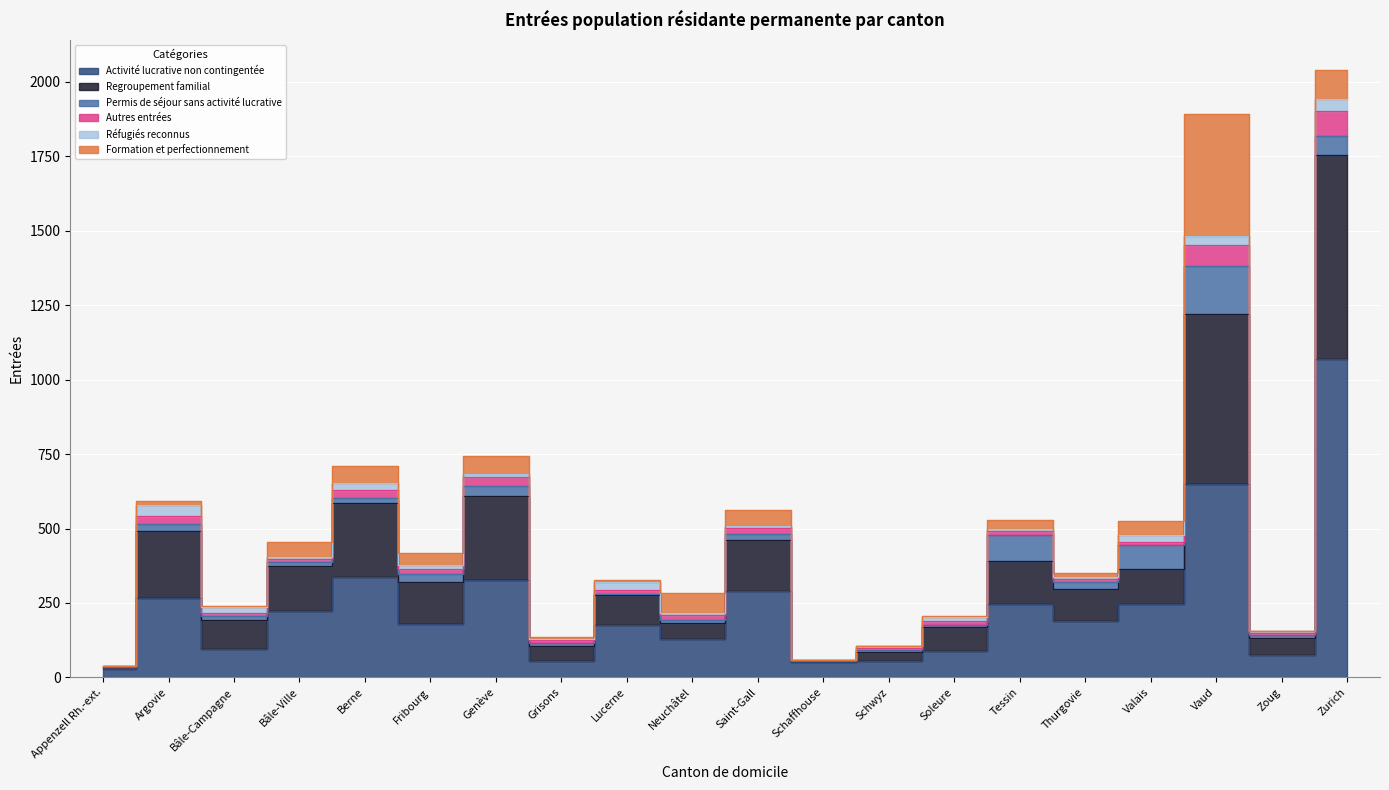

Is the value of Réfugiés reconnus at Soleure greater than the value of Activité lucrative non contingentée at Neuchâtel?

No